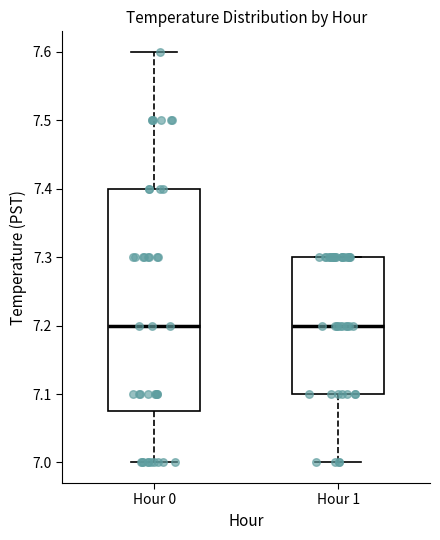

Where does the lower whisker of the box for Hour 1 end on the y-axis? The values are not printed on the chart, so give them approximately, as read against the axis.

7.00